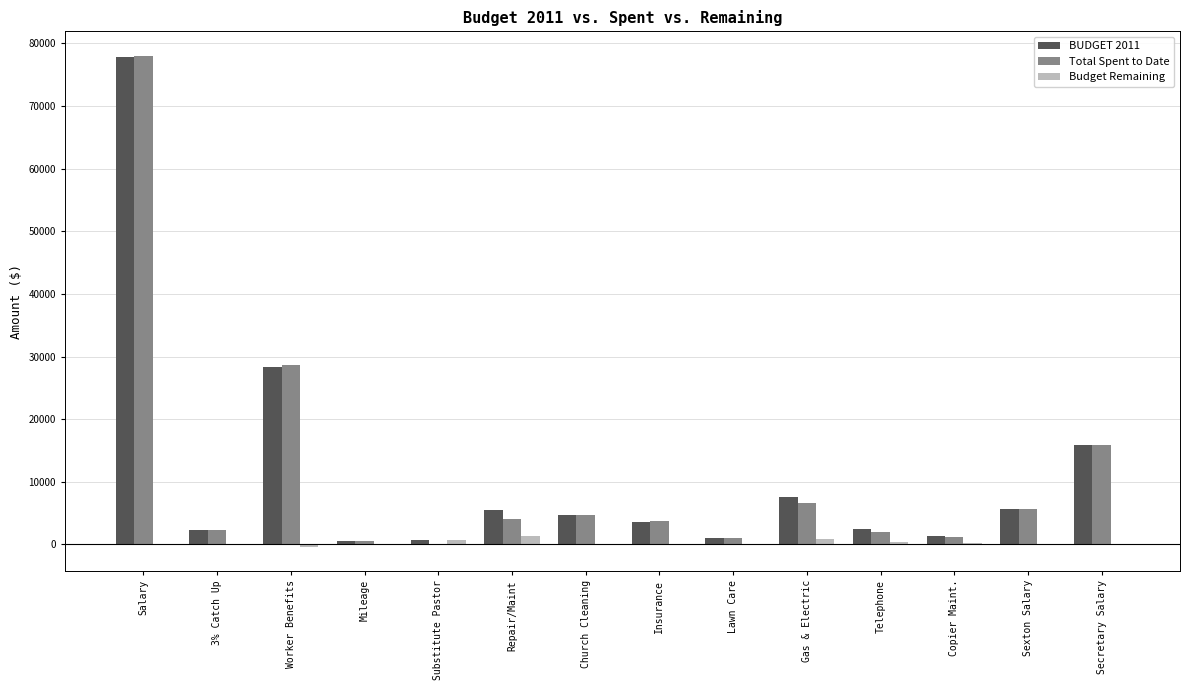

Count the number of data series in this chart.

3